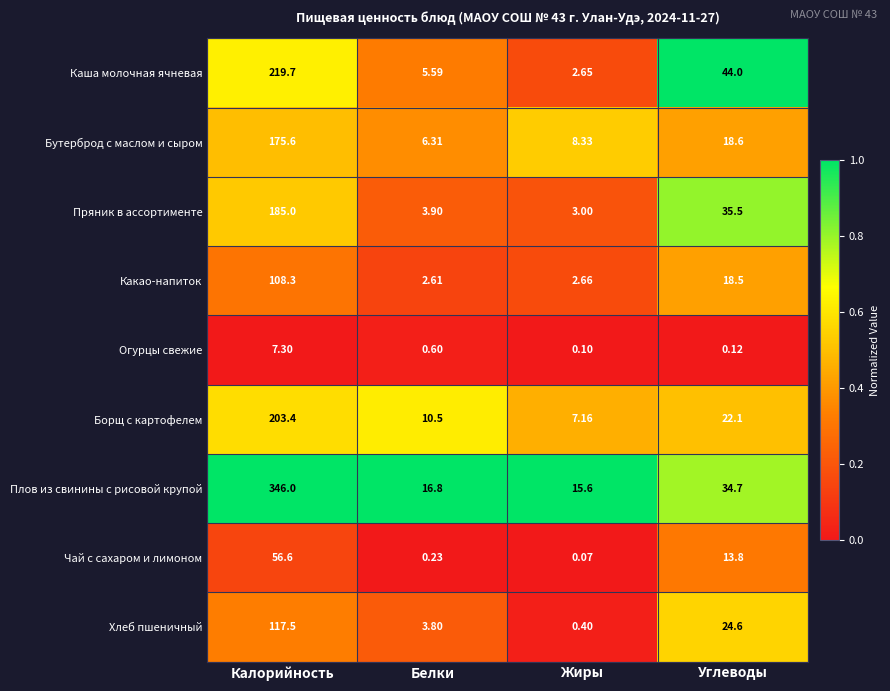

At Белки, list the series in order from smallest to largest.

Чай с сахаром и лимоном, Огурцы свежие, Какао-напиток, Хлеб пшеничный, Пряник в ассортименте, Каша молочная ячневая, Бутерброд с маслом и сыром, Борщ с картофелем, Плов из свинины с рисовой крупой